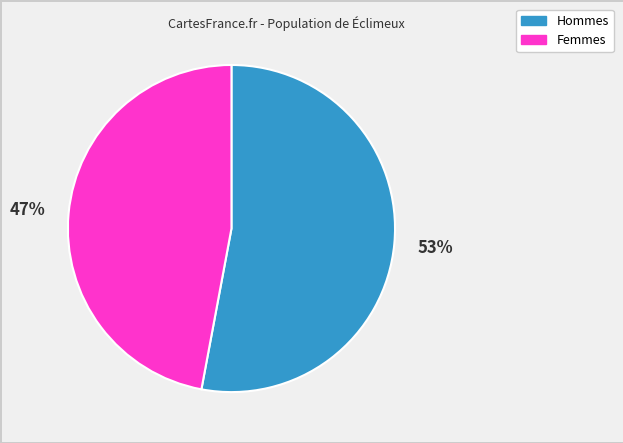

What percentage is the Femmes slice, to the nearest percent?

47%